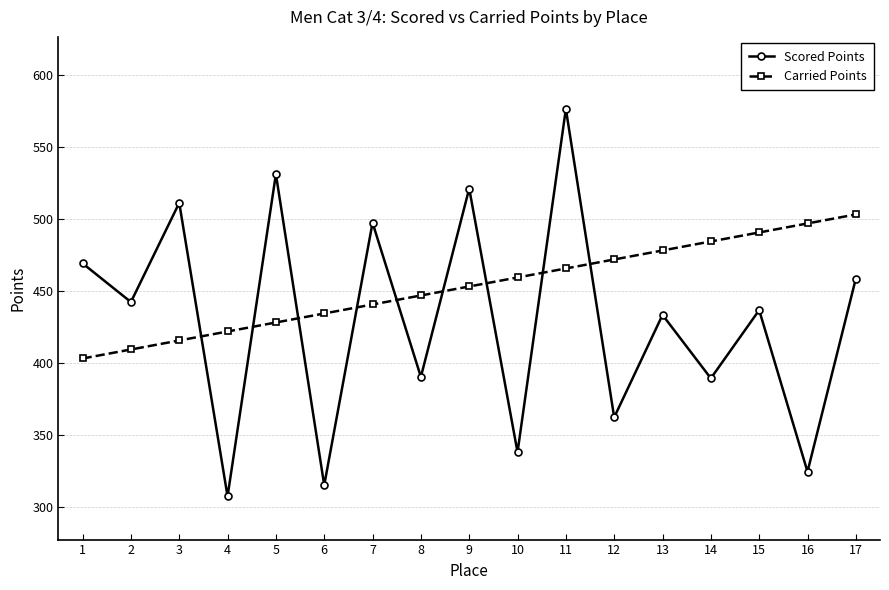

Where is Carried Points nearest to the value 452?

9